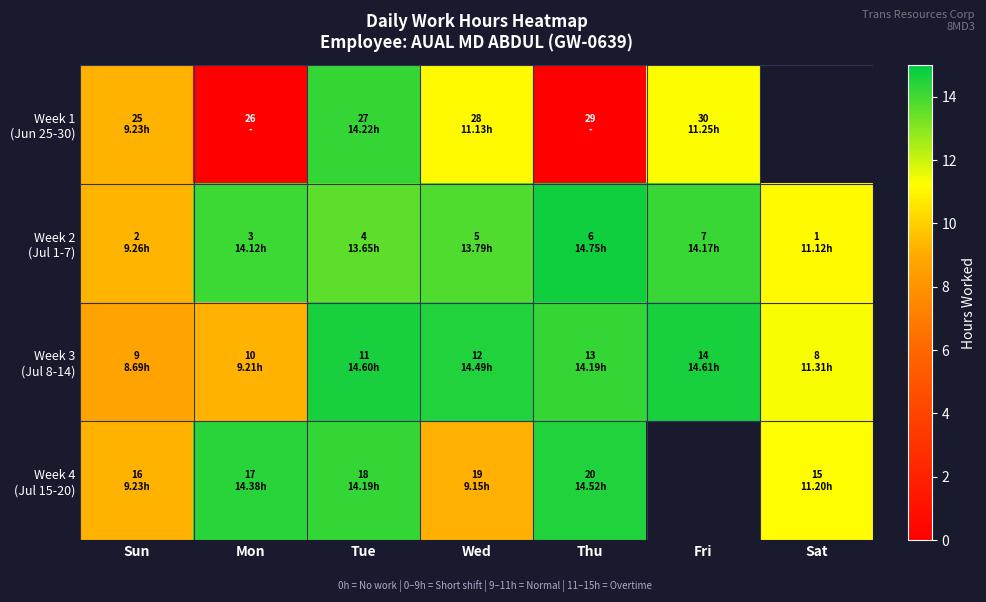

Is it true that Week 4 (Jul 15-20) equals 19.8 at Sat?

False